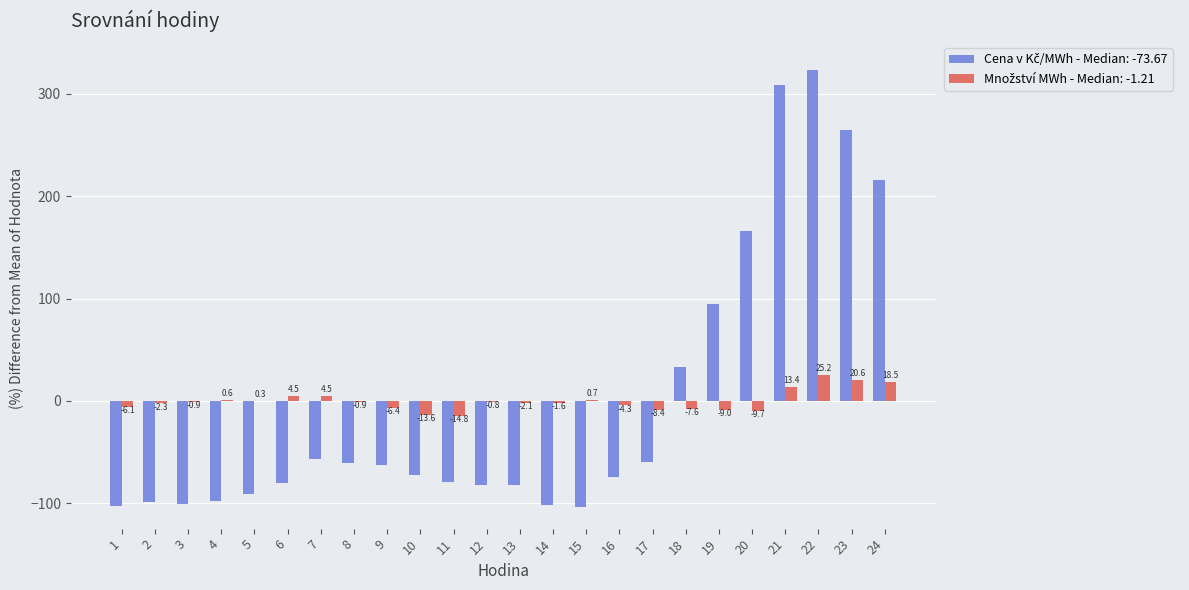

What is the maximum value shown in the chart?

322.9